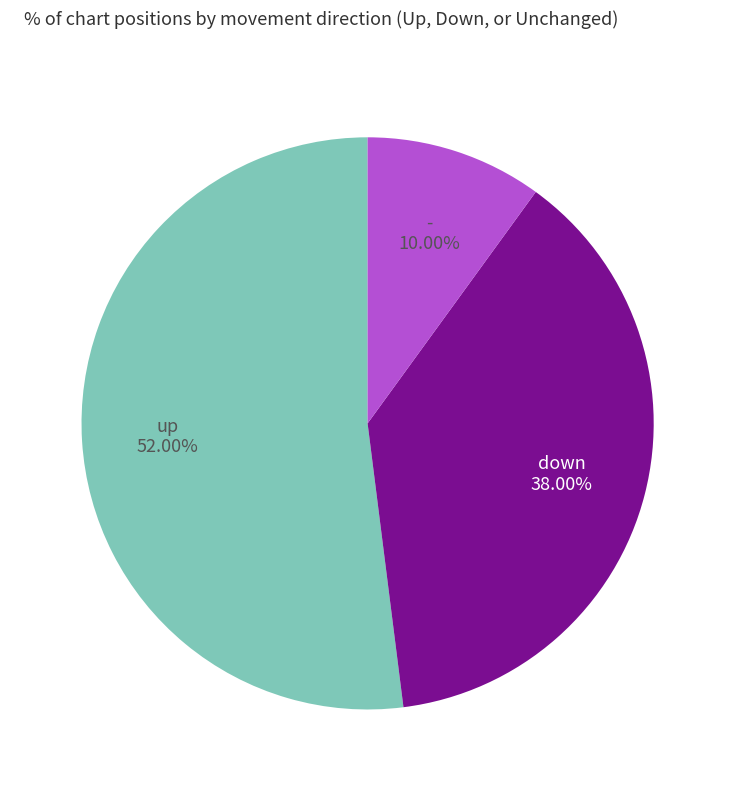

Which has a higher value, down or up?

up